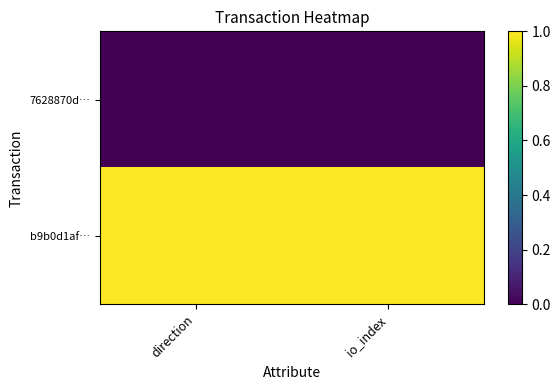

Reading left to right, what are all the values shown in this chart?

7628870d…: direction=0	io_index=0
b9b0d1af…: direction=1	io_index=1